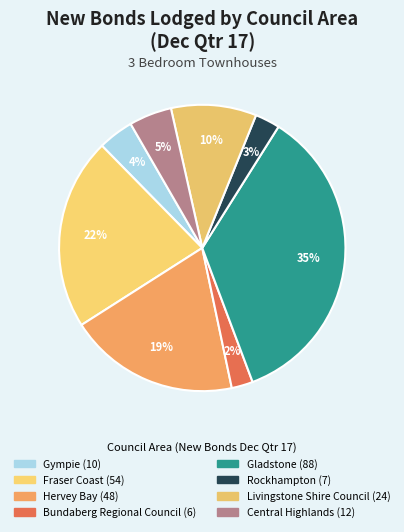

Count the number of slices in the pie.

8